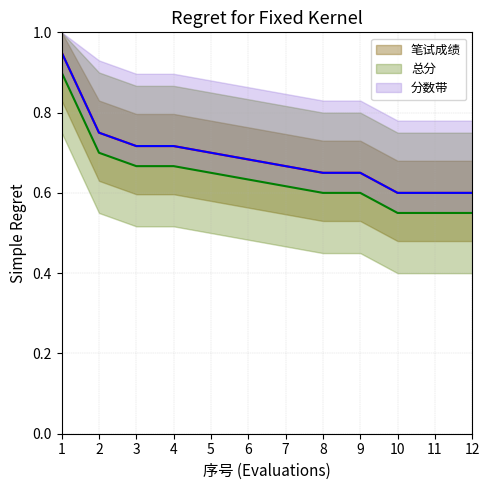

Is the value of 总分 at 9 greater than the value of 笔试成绩 at 1?

No